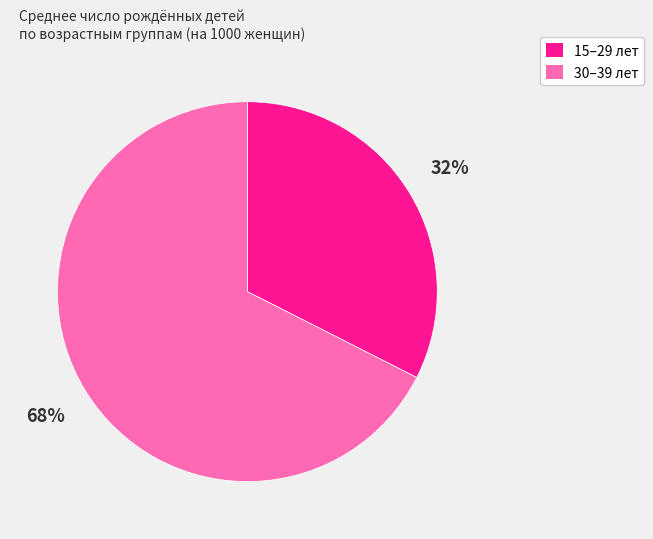

How many slices are in this pie chart?

2